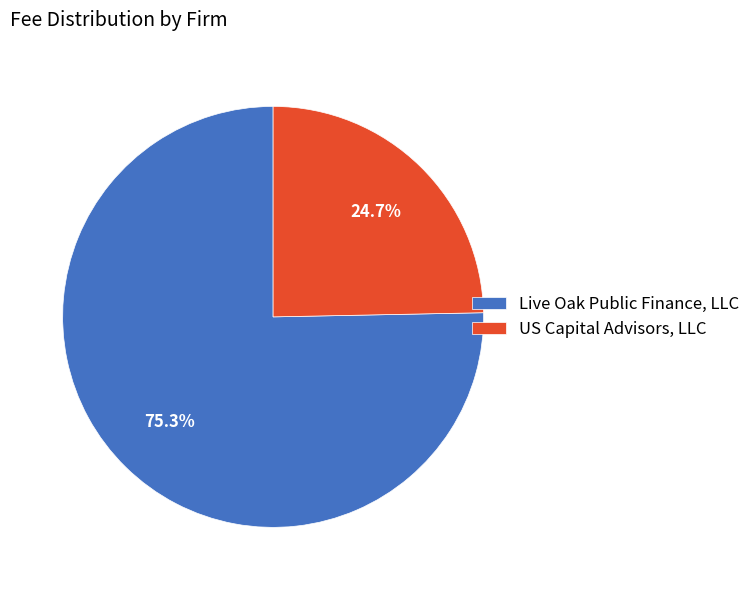

Is it true that Live Oak Public Finance, LLC is 86% of the pie?

False